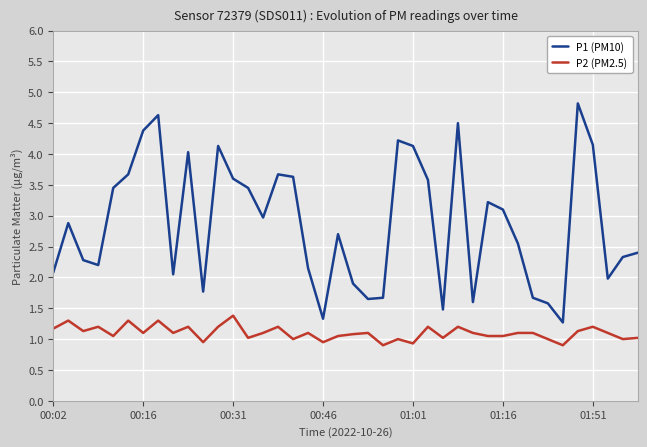

Which series has the widest spread of values?

P1 (PM10)